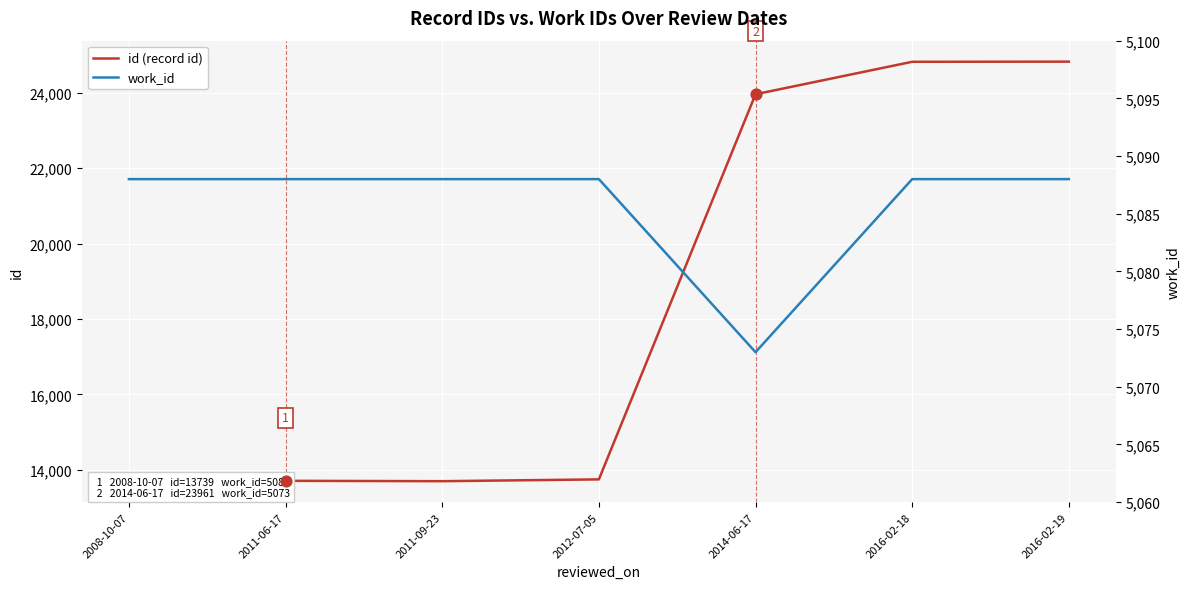

Which series contains the lowest Y value?

work_id